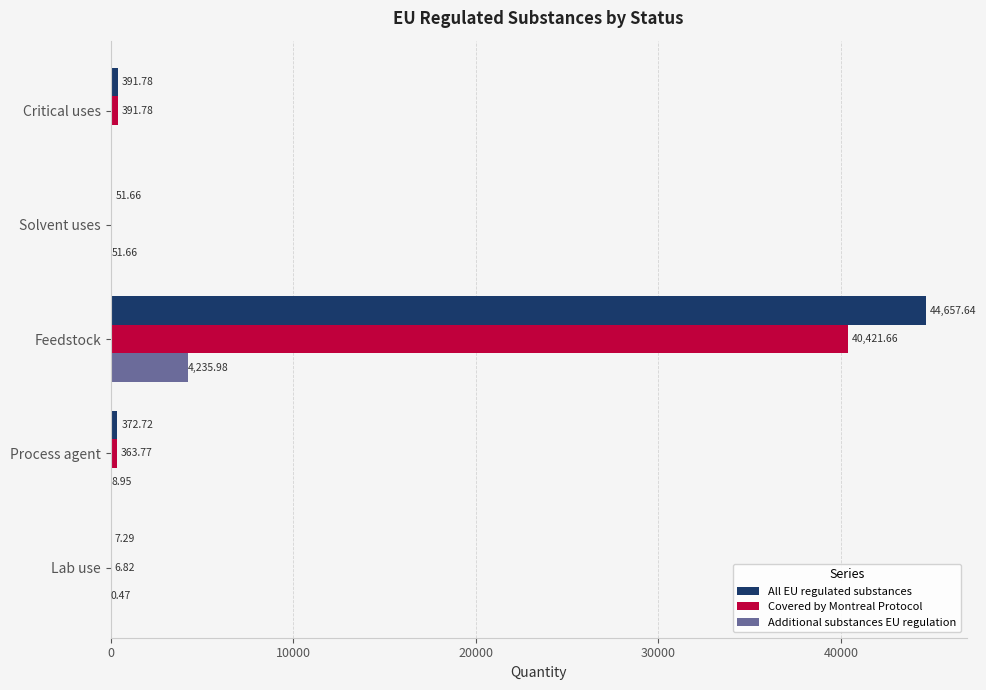

Which series changed the most between Solvent uses and Process agent?

Covered by Montreal Protocol